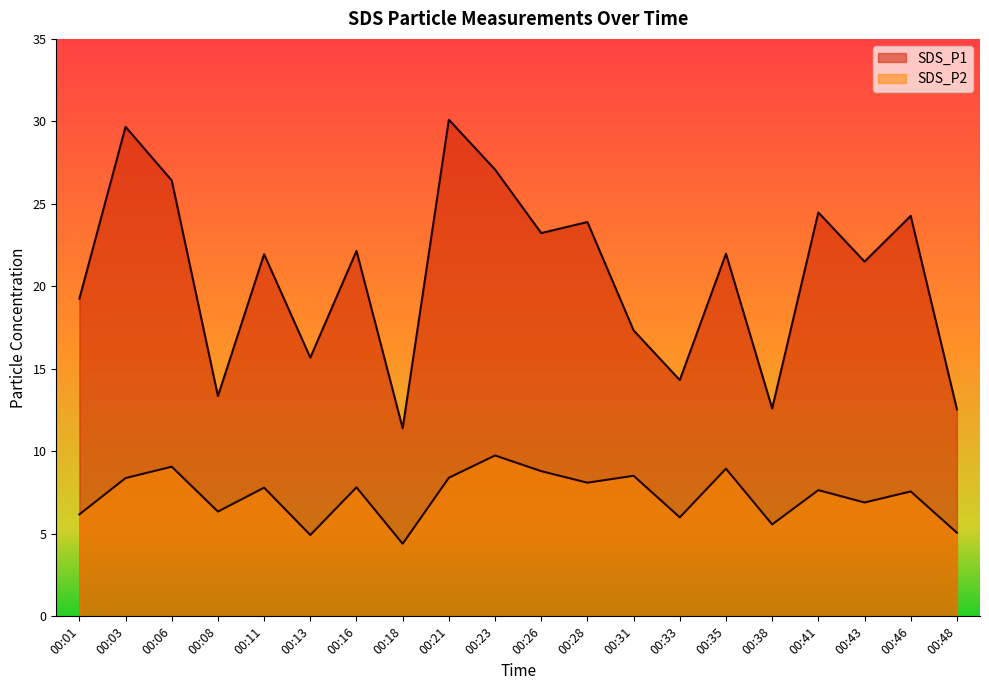

Reading right to left, what are all the values shown in this chart?

SDS_P1: 00:48=12.6	00:46=24.3	00:43=21.5	00:41=24.5	00:38=12.6	00:35=22.0	00:33=14.3	00:31=17.3	00:28=23.9	00:26=23.2	00:23=27.1	00:21=30.1	00:18=11.4	00:16=22.1	00:13=15.7	00:11=21.9	00:08=13.3	00:06=26.4	00:03=29.7	00:01=19.2
SDS_P2: 00:48=5.1	00:46=7.6	00:43=6.9	00:41=7.7	00:38=5.6	00:35=8.9	00:33=6.0	00:31=8.5	00:28=8.1	00:26=8.8	00:23=9.8	00:21=8.4	00:18=4.4	00:16=7.8	00:13=4.9	00:11=7.8	00:08=6.3	00:06=9.1	00:03=8.4	00:01=6.2